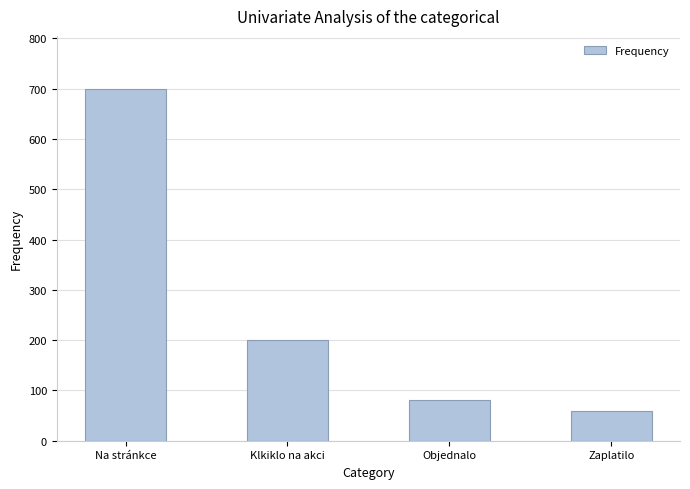

True or false: the data shows 1178 at Na stránkce.

False